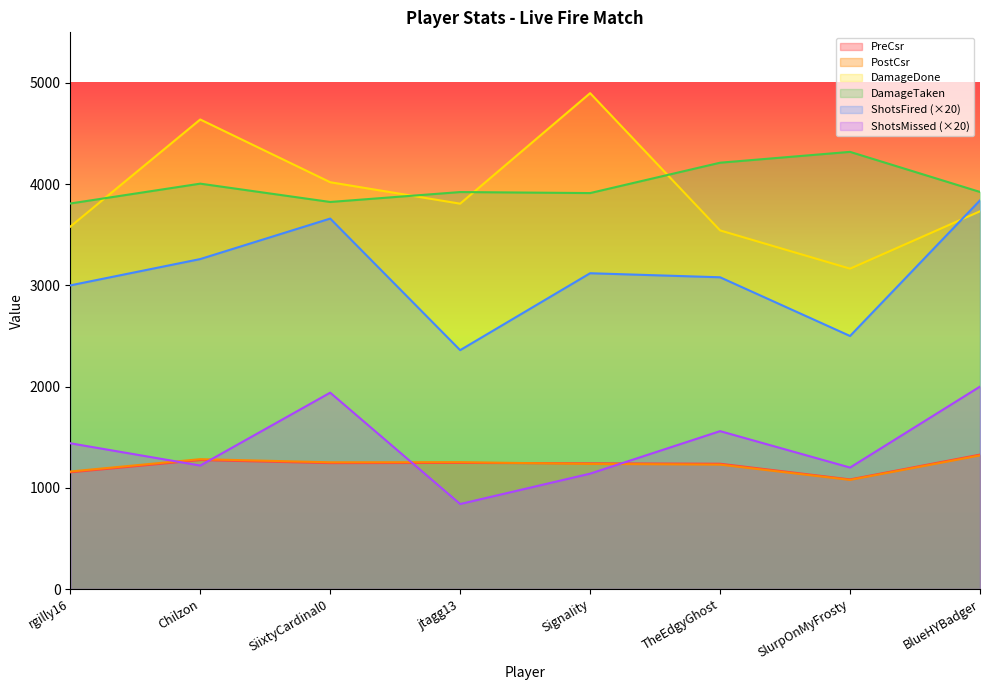

How many data points in PostCsr are above 1252?

3